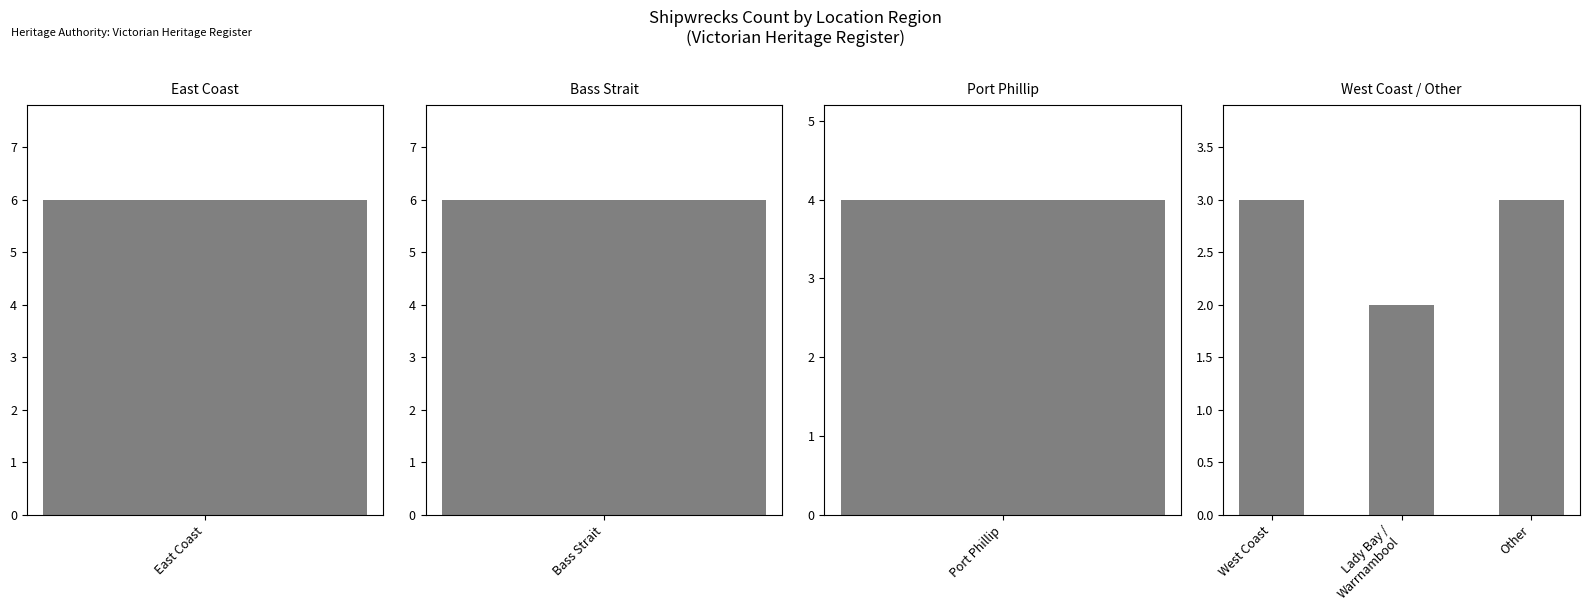

Between Other and West Coast, which is larger?

Other